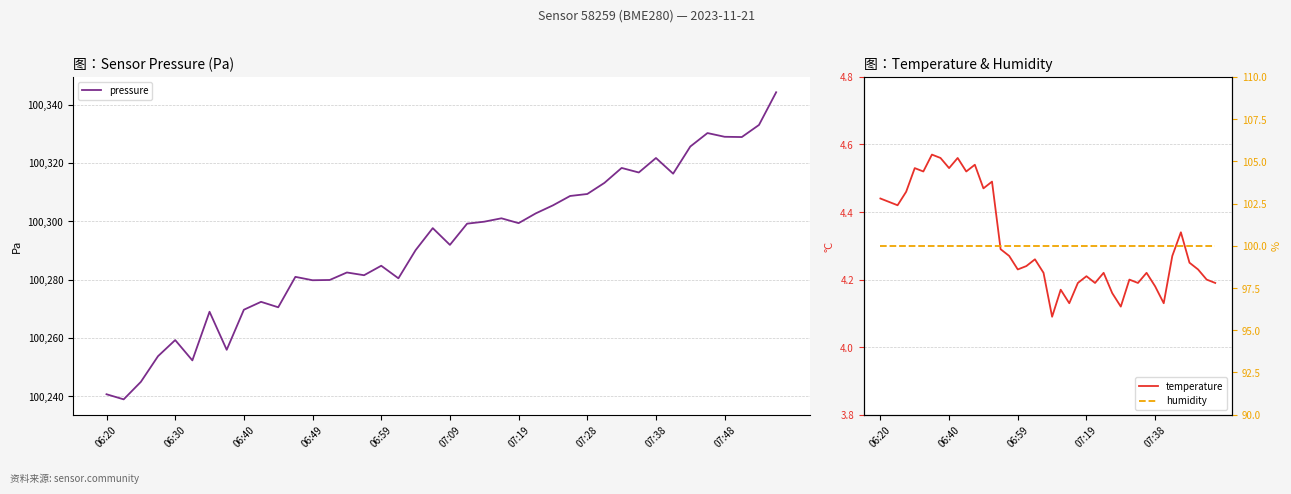

What is the sum of the pressure values at 07:48 and 06:40?

200598.6